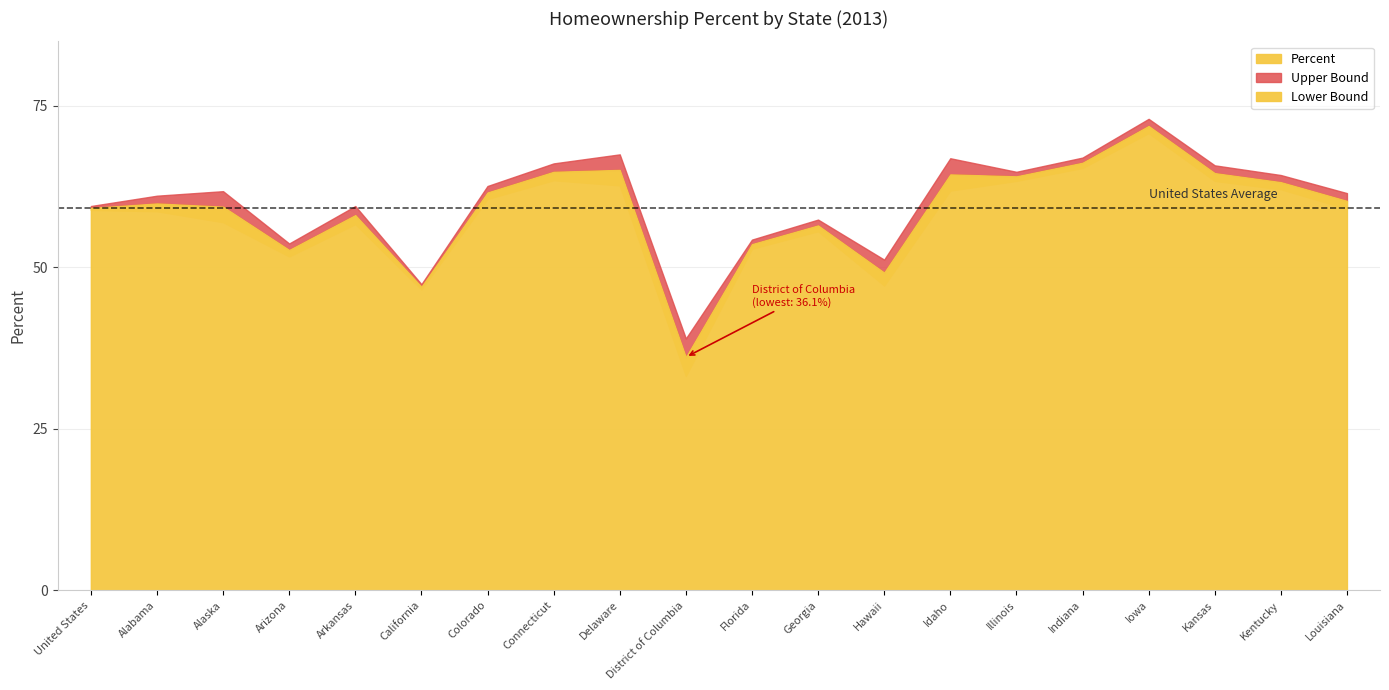

How many series are shown in this chart?

3